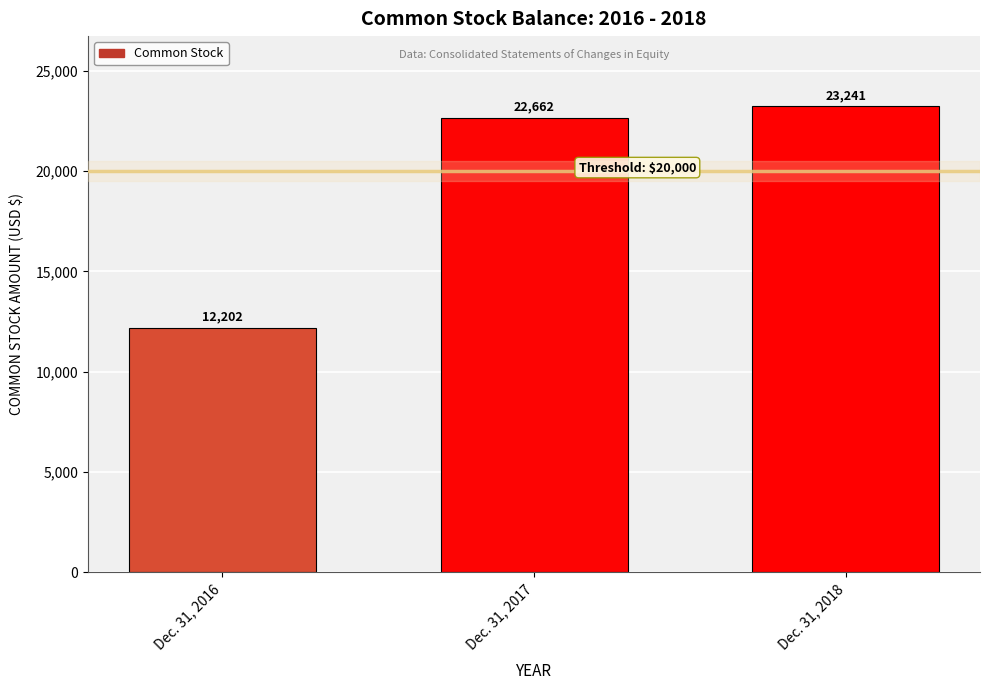

Rank the categories by value from lowest to highest.

Dec. 31, 2016, Dec. 31, 2017, Dec. 31, 2018